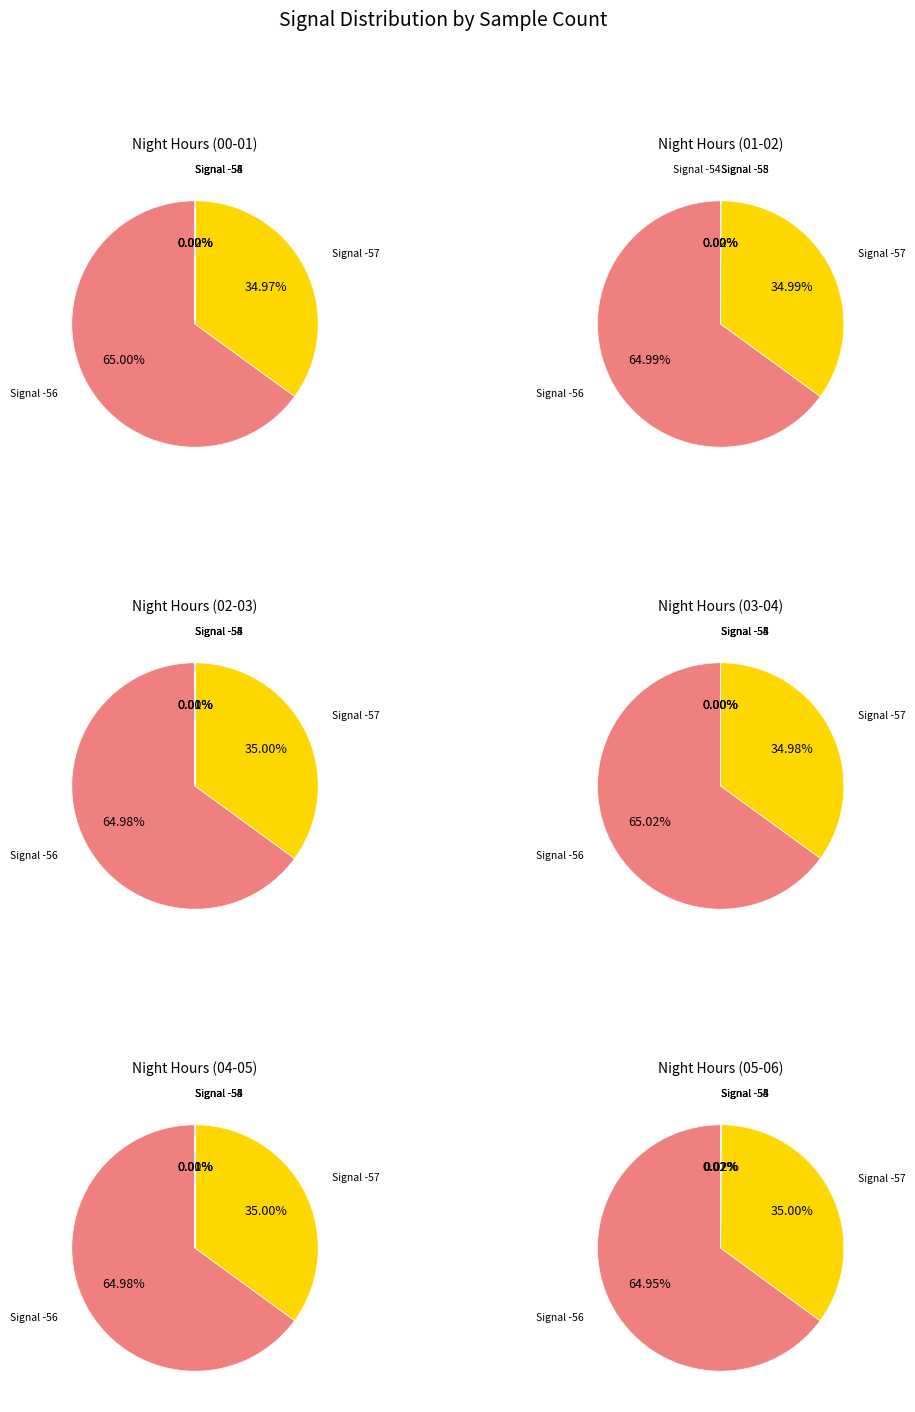

What is the change in value from Signal -56 to Signal -55?

+1407